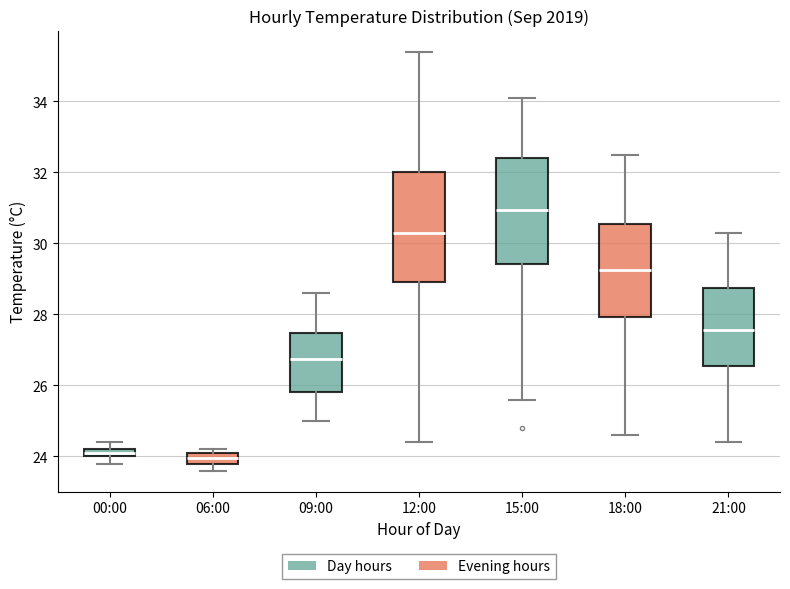

Where is the lower edge of the box for 00:00 on the y-axis? The values are not printed on the chart, so give them approximately, as read against the axis.

24.0